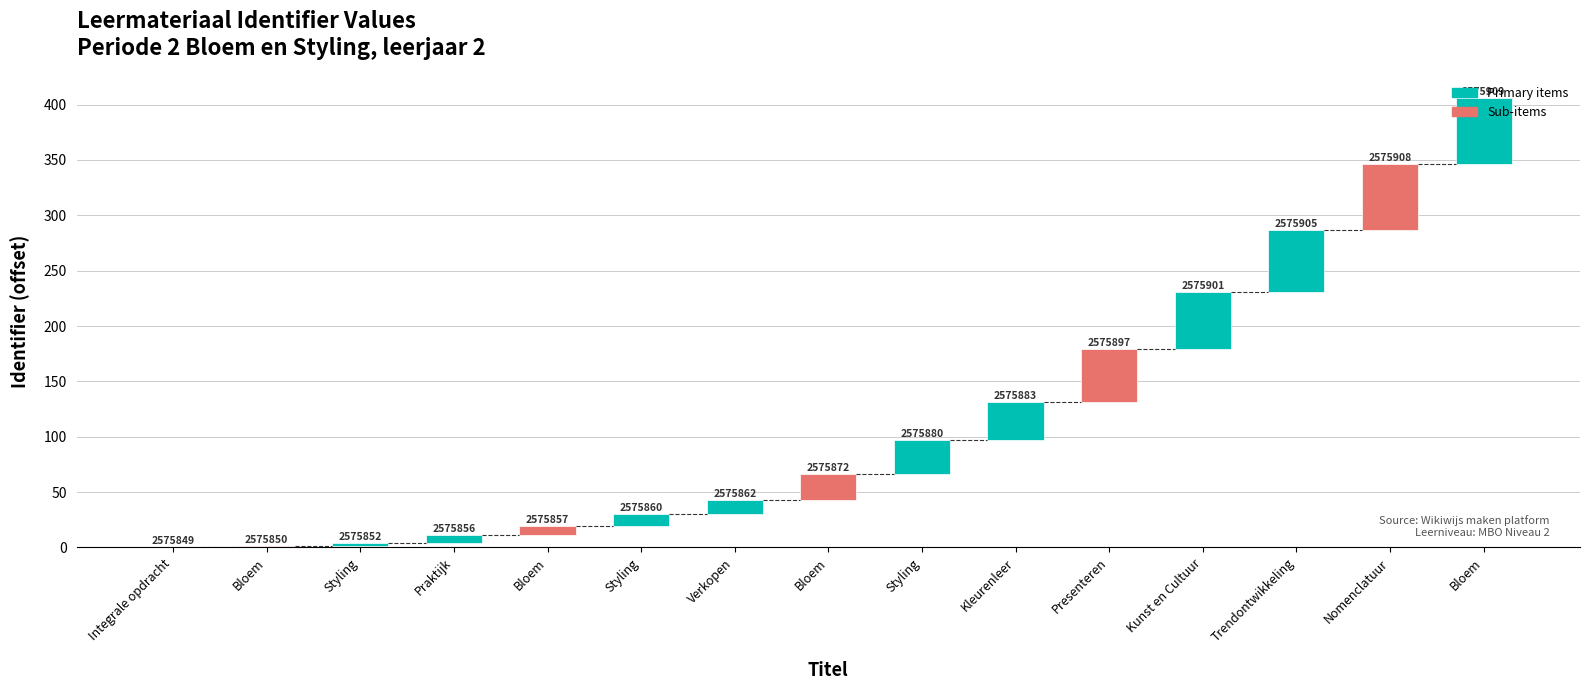

Which category has the lowest value across all series?

Integrale opdracht